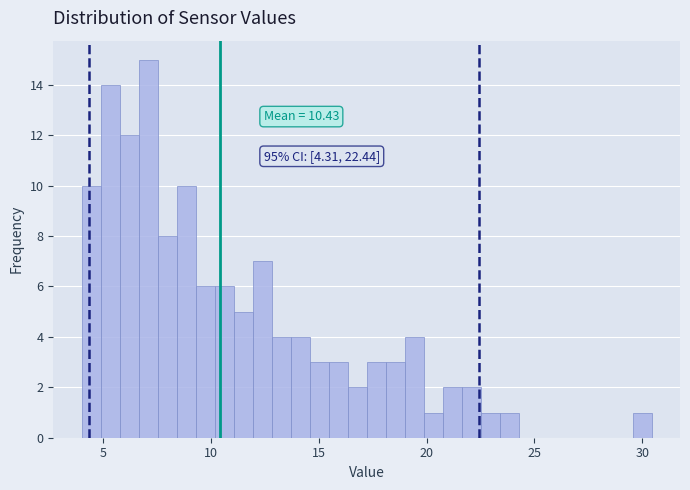

Read against the x-axis, roughly where is the centre of the tallest bar?

7.0